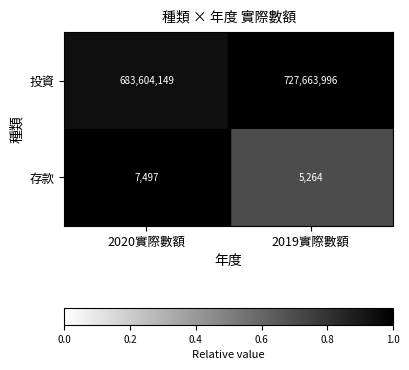

Between 2020實際數額 and 2019實際數額, which series saw the biggest shift?

投資